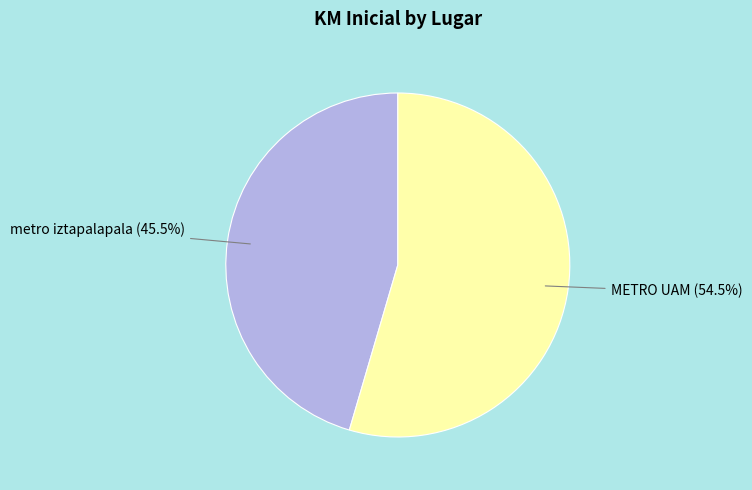

What is the smallest slice in the pie chart?

metro iztapalapala